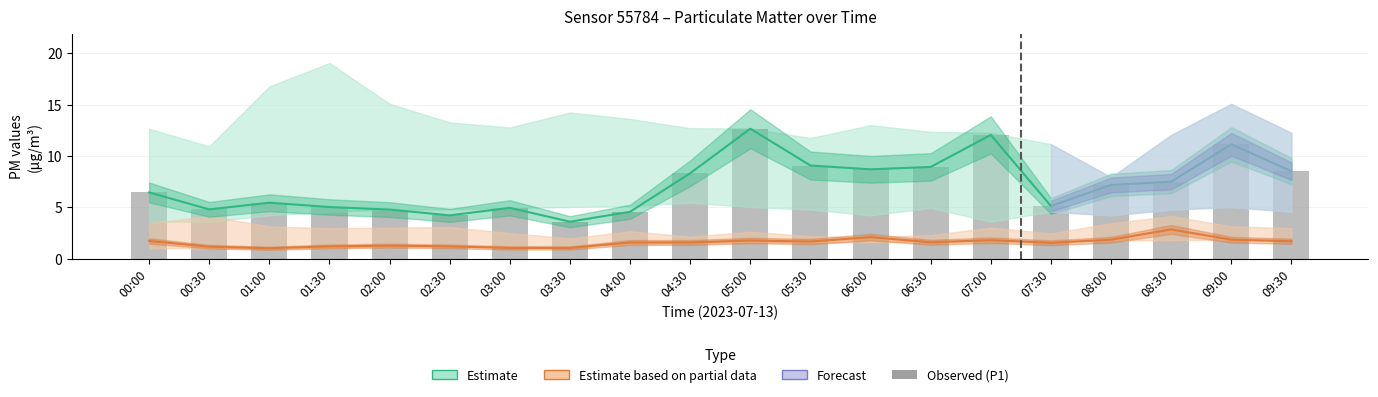

Rank the categories by value from lowest to highest.

03:30, 02:30, 04:00, 02:00, 00:30, 03:00, 01:30, 07:30, 01:00, 00:00, 08:00, 08:30, 04:30, 09:30, 06:00, 06:30, 05:30, 09:00, 07:00, 05:00